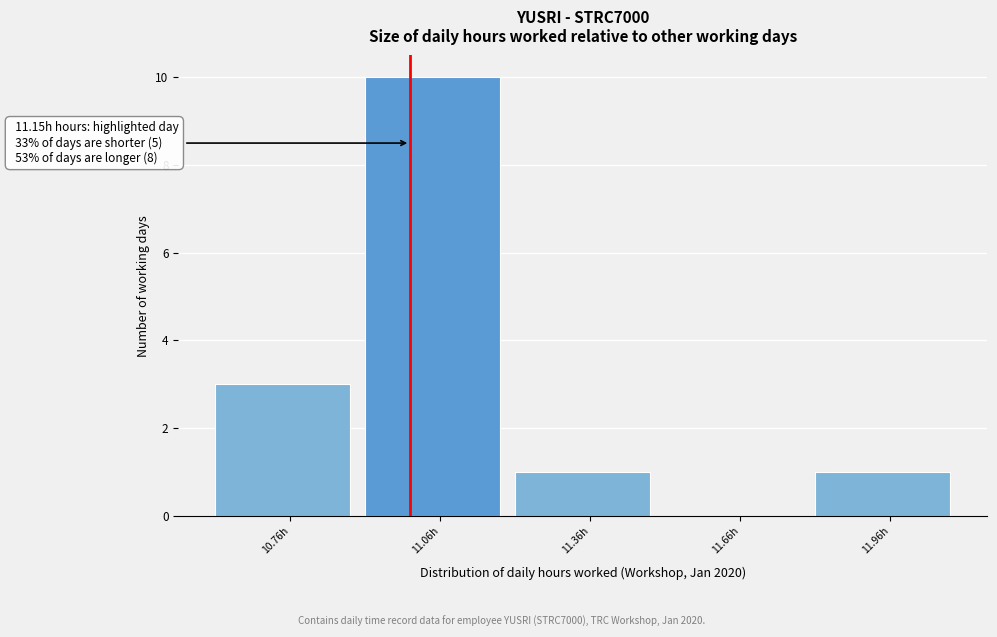

Reading right to left, extract all data points from this chart.

11.96h=1	11.66h=0	11.36h=1	11.06h=10	10.76h=3